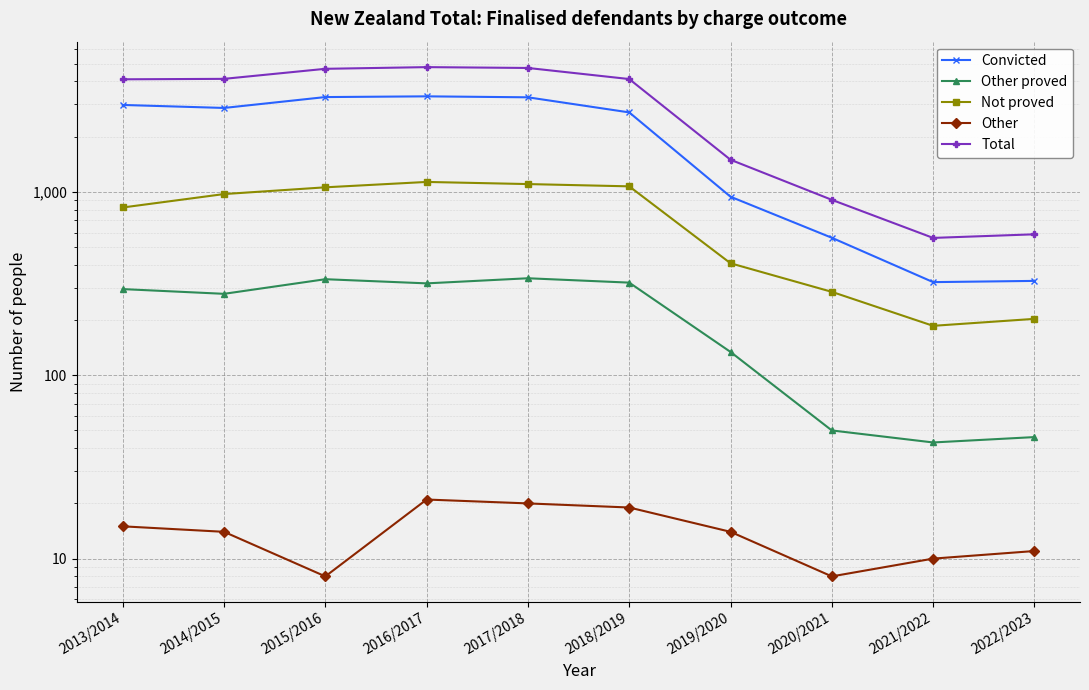

What is the maximum value shown in the chart?

4790